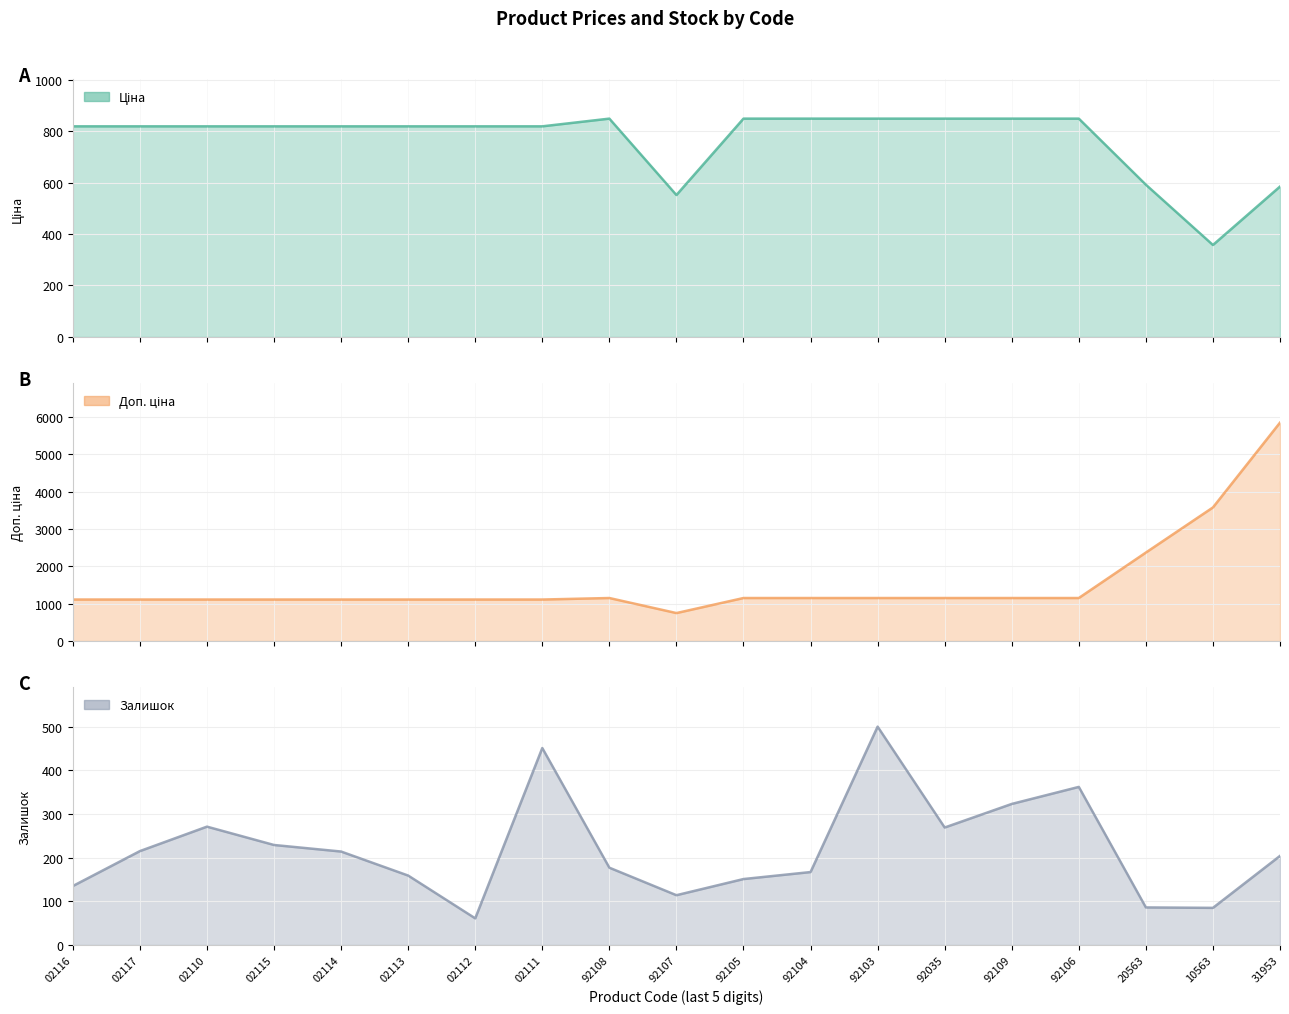

What is the spread (max minus min) of values at 92104?

982.7